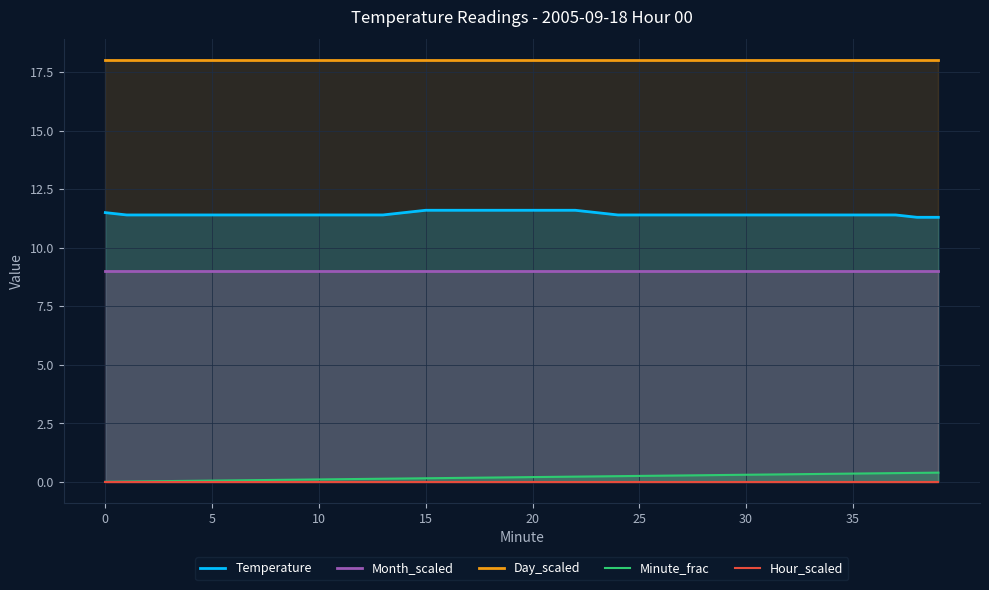

Which series has the largest total across all categories?

Day_scaled